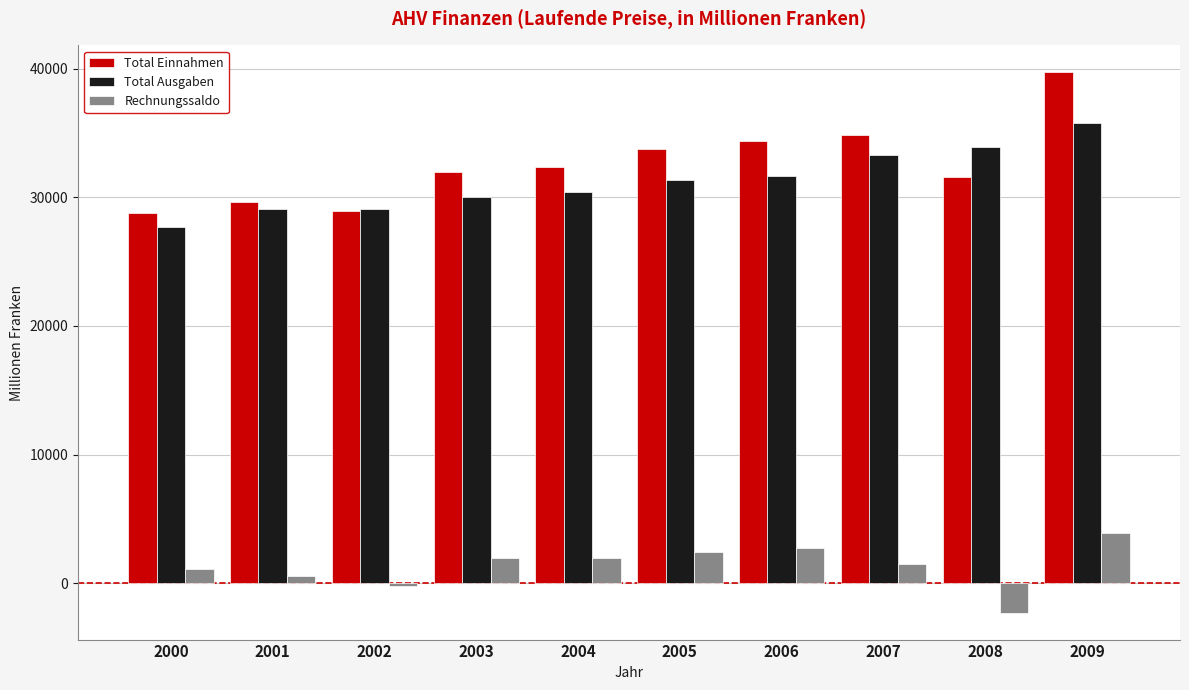

List the series in order of their peak value, highest first.

Total Einnahmen, Total Ausgaben, Rechnungssaldo